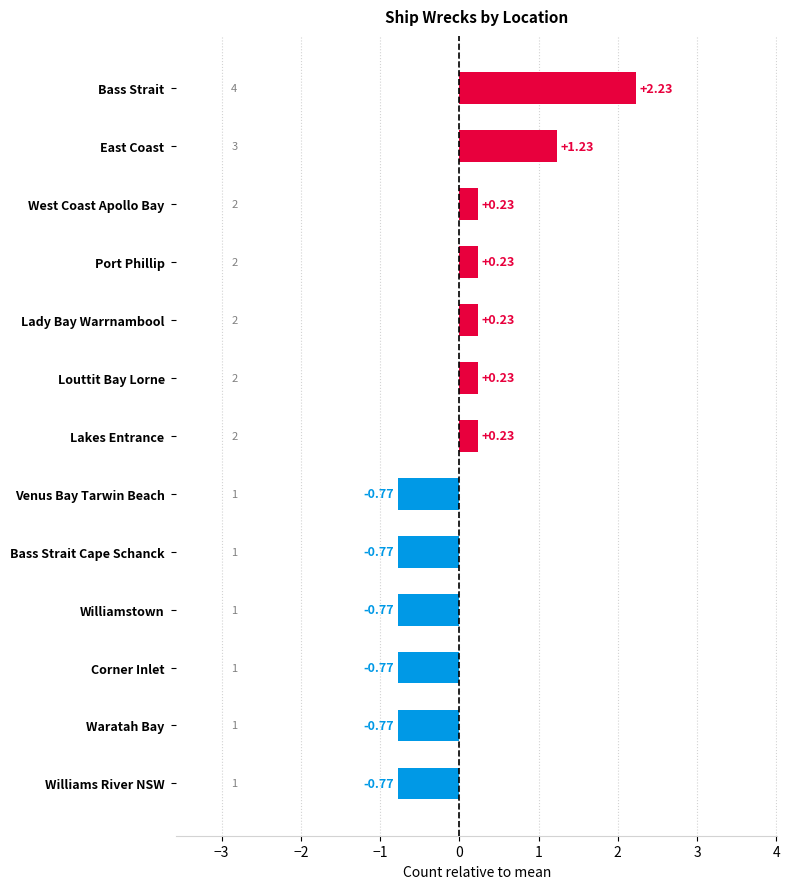

What is the difference between the maximum and minimum values?

3.0